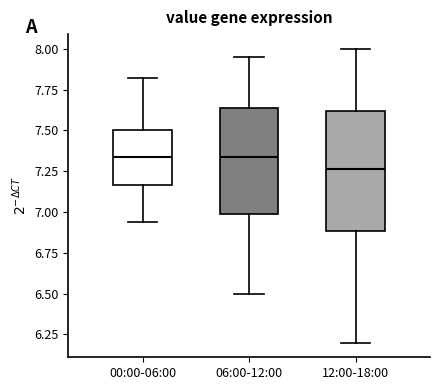

Which box's median line is the lowest?

12:00-18:00